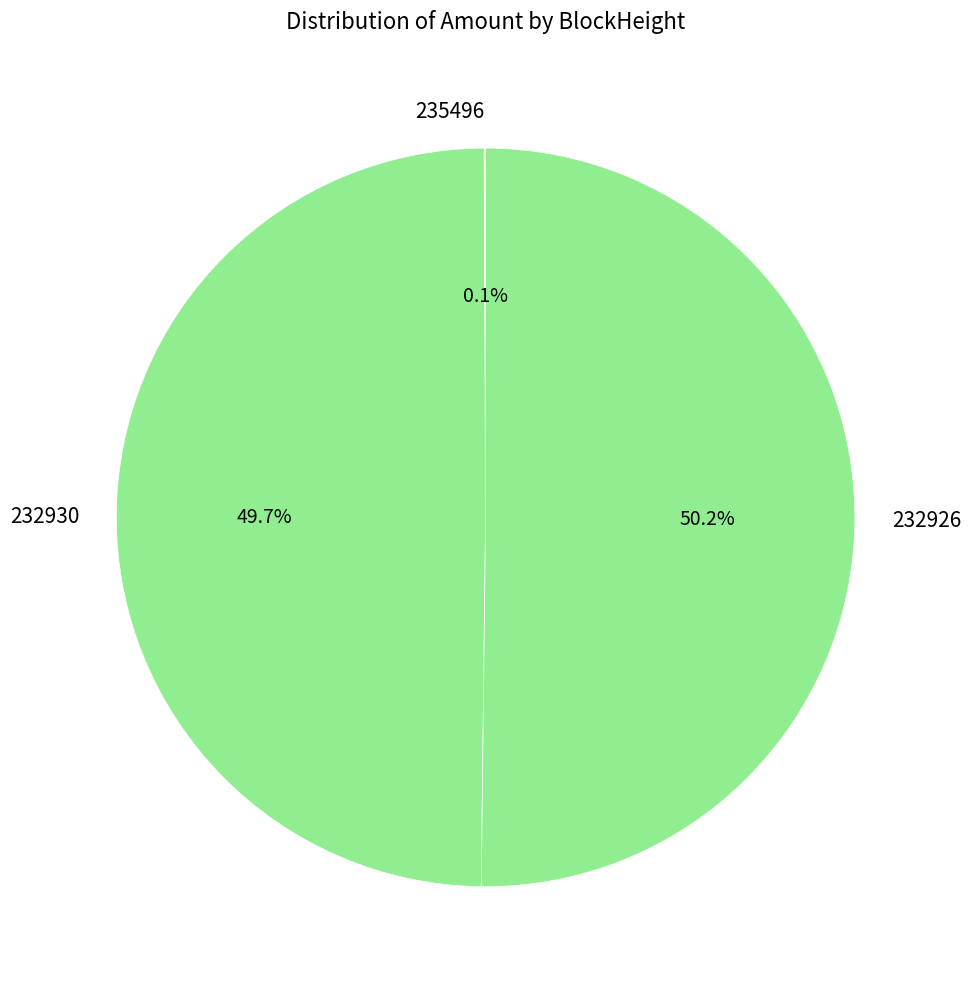

What percentage is NOT represented by 232930?

50.3%